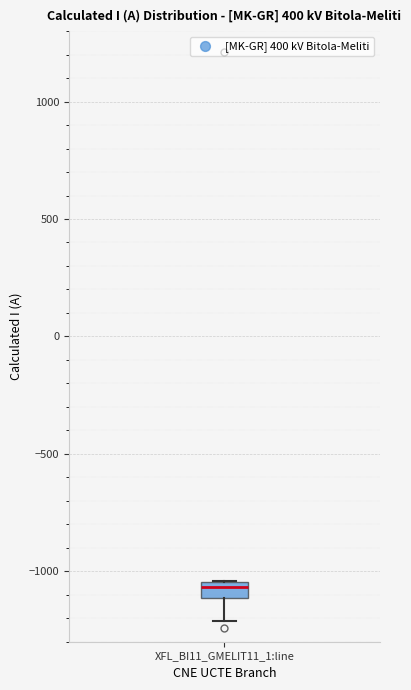

Where does the lower whisker of the box for XFL_BI11_GMELIT11_1:line end on the y-axis? The values are not printed on the chart, so give them approximately, as read against the axis.

-1200